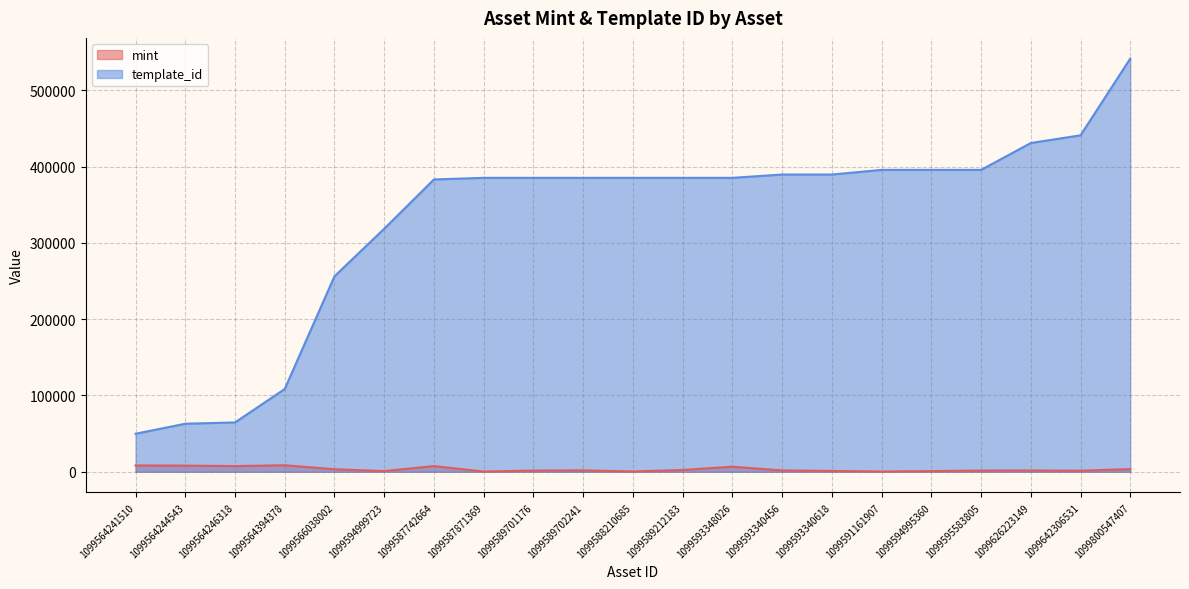

What is the difference between the maximum and minimum values in the mint series?

8256